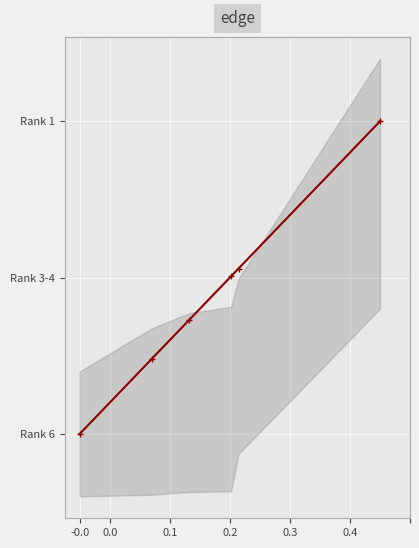

How many values are above zero?

5